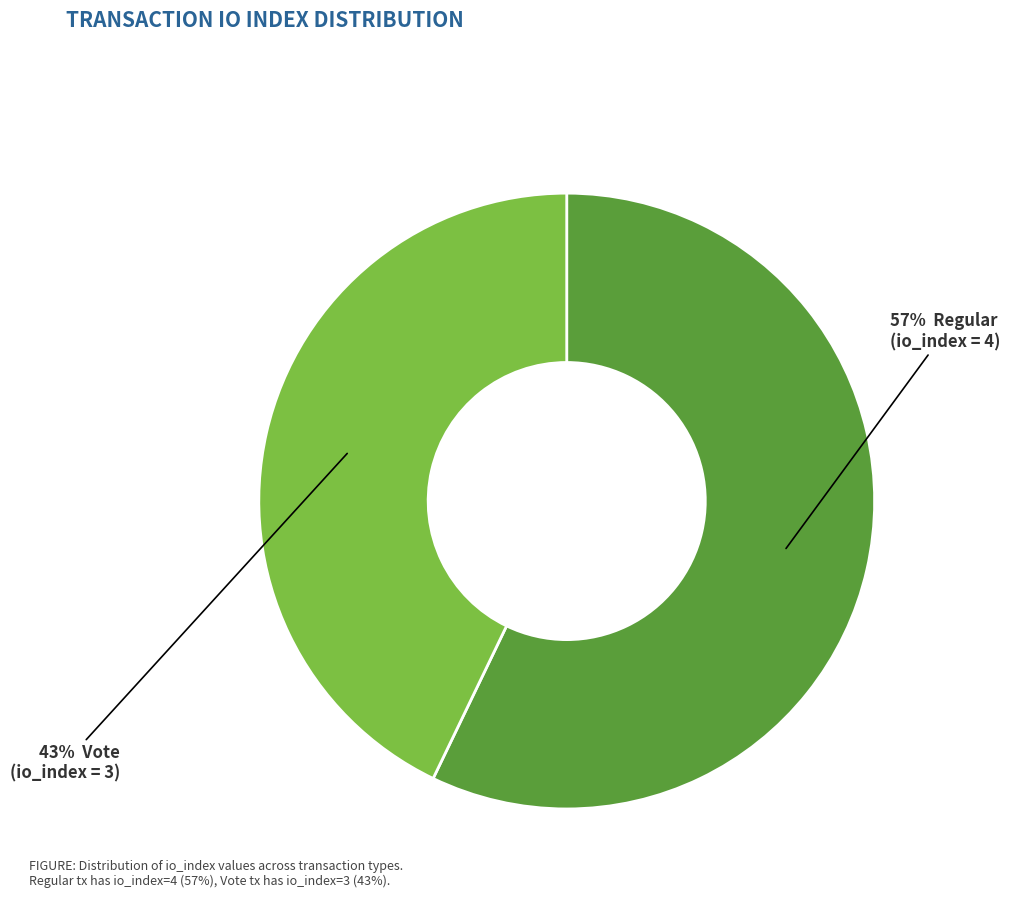

To the nearest percent, what is the average slice percentage?

50%